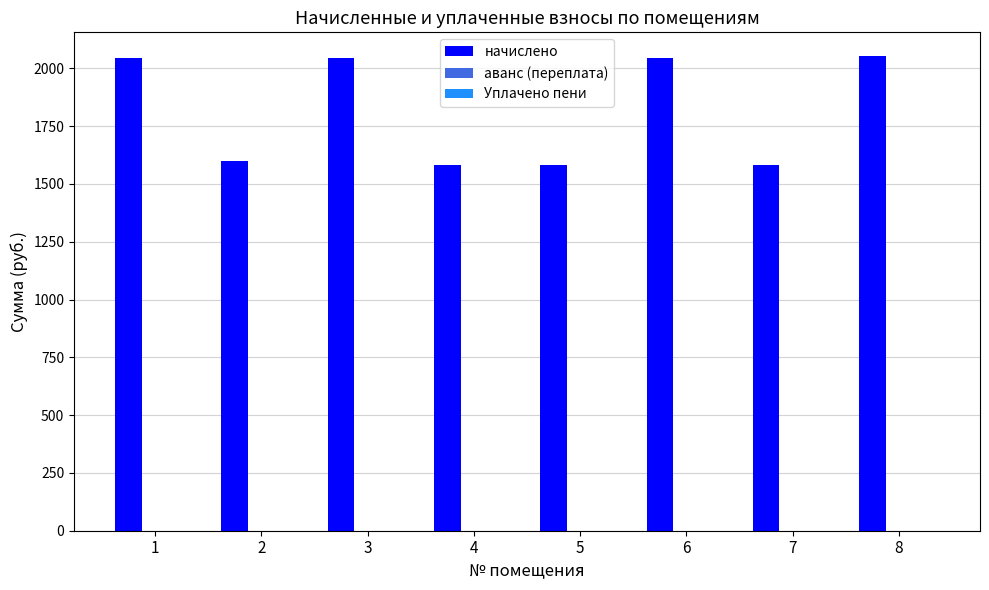

Are the bars grouped side by side (vs. stacked)?

Yes